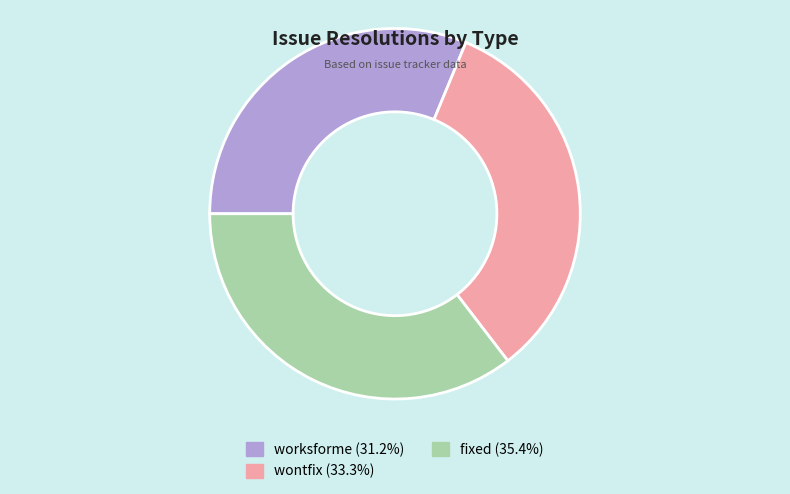

Is there a majority slice in this chart?

No